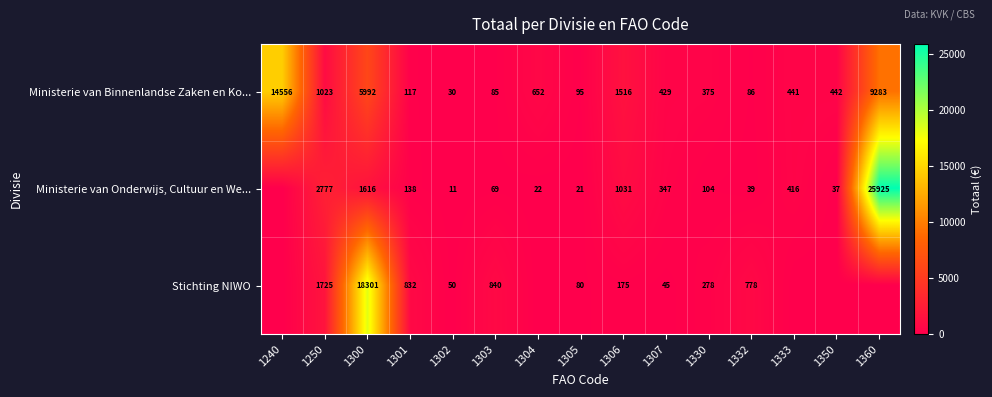

At 1302, list the series in order from smallest to largest.

Ministerie van Onderwijs, Cultuur en We..., Ministerie van Binnenlandse Zaken en Ko..., Stichting NIWO